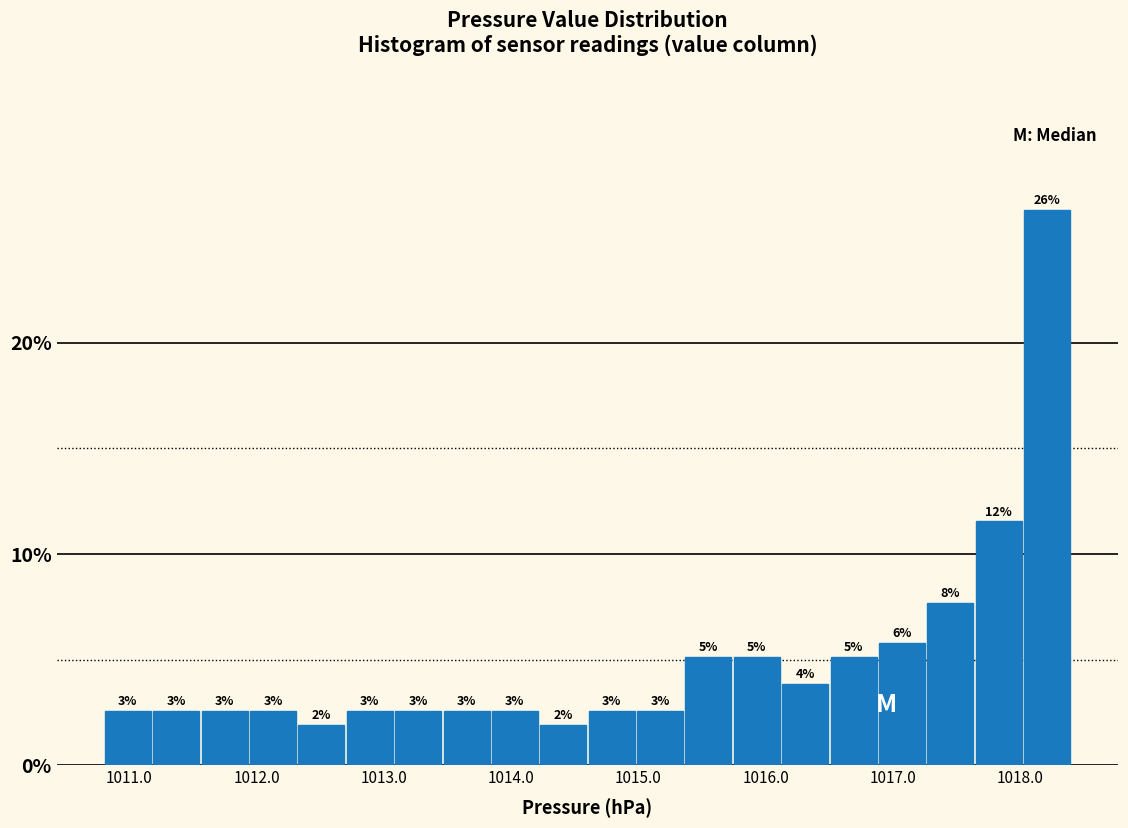

Read against the x-axis, roughly where is the centre of the tallest bar?

1018.2